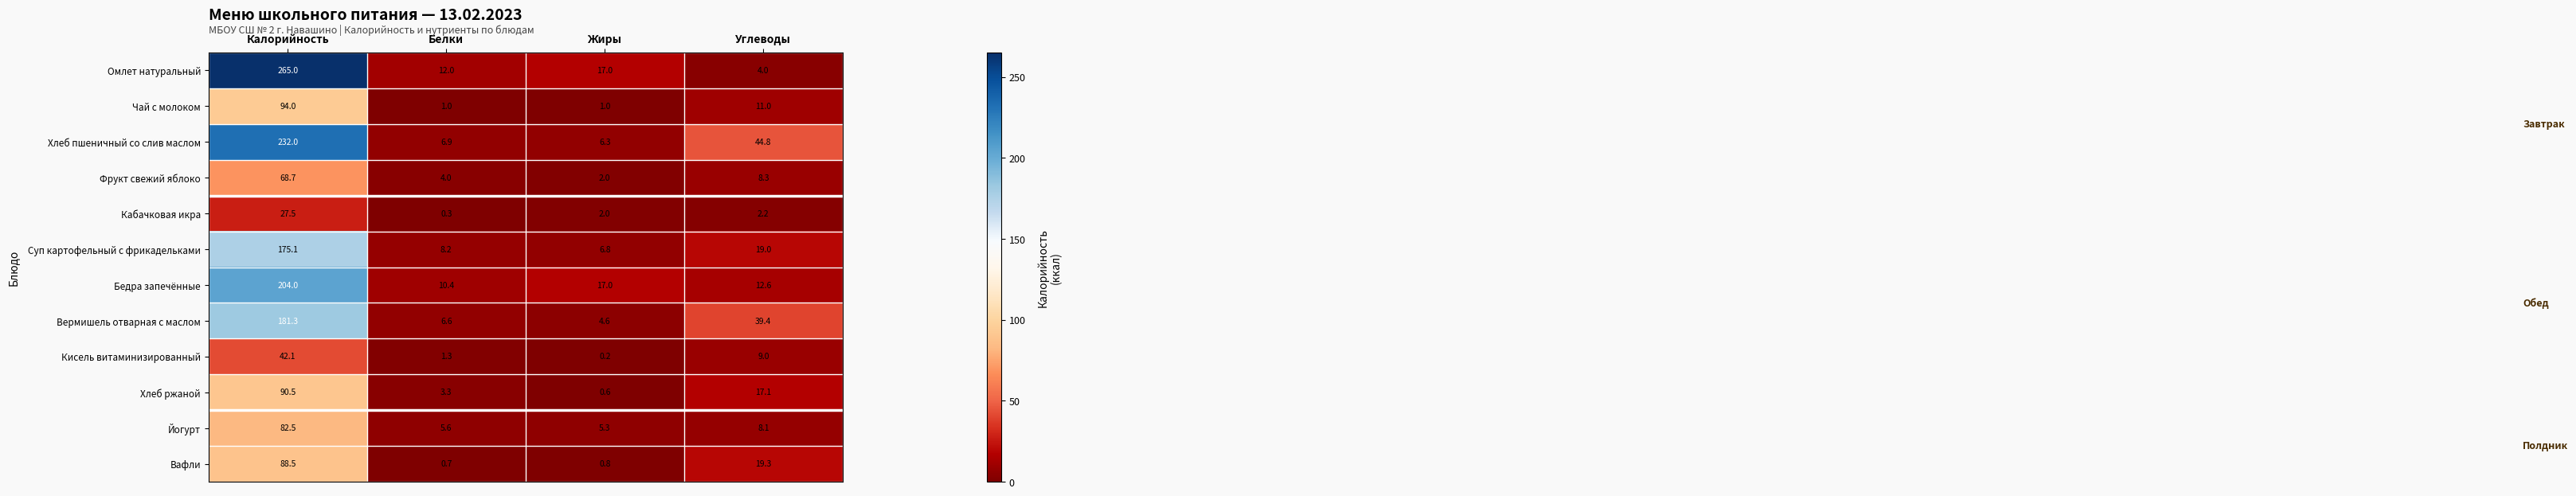

What value does the Чай с молоком series have at Углеводы?

11.0